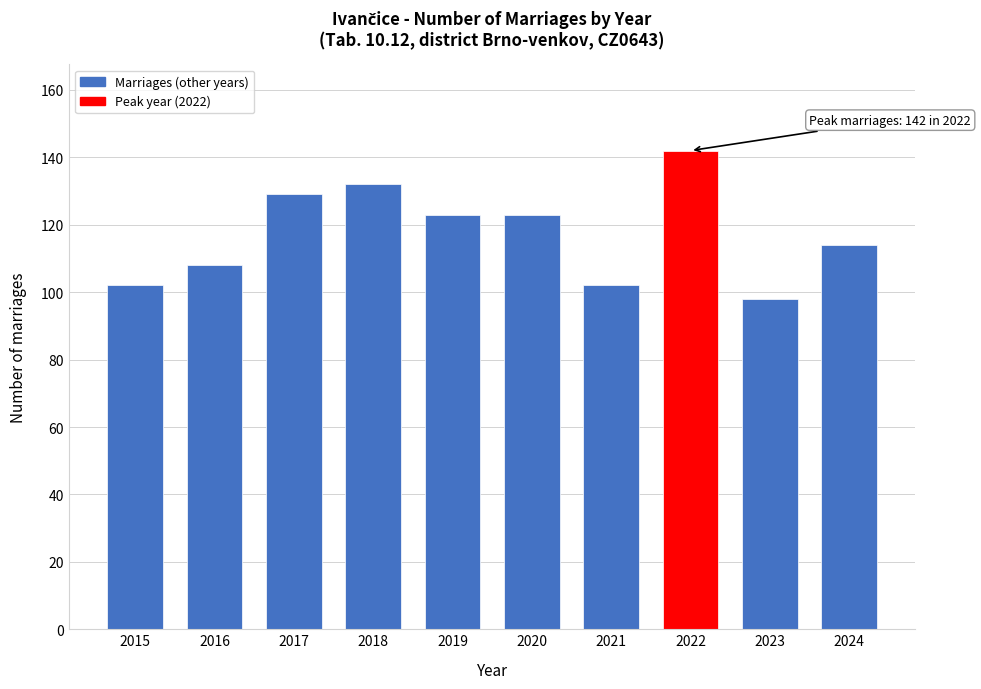

Reading left to right, transcribe all the data shown in this chart.

2015=102	2016=108	2017=129	2018=132	2019=123	2020=123	2021=102	2022=142	2023=98	2024=114